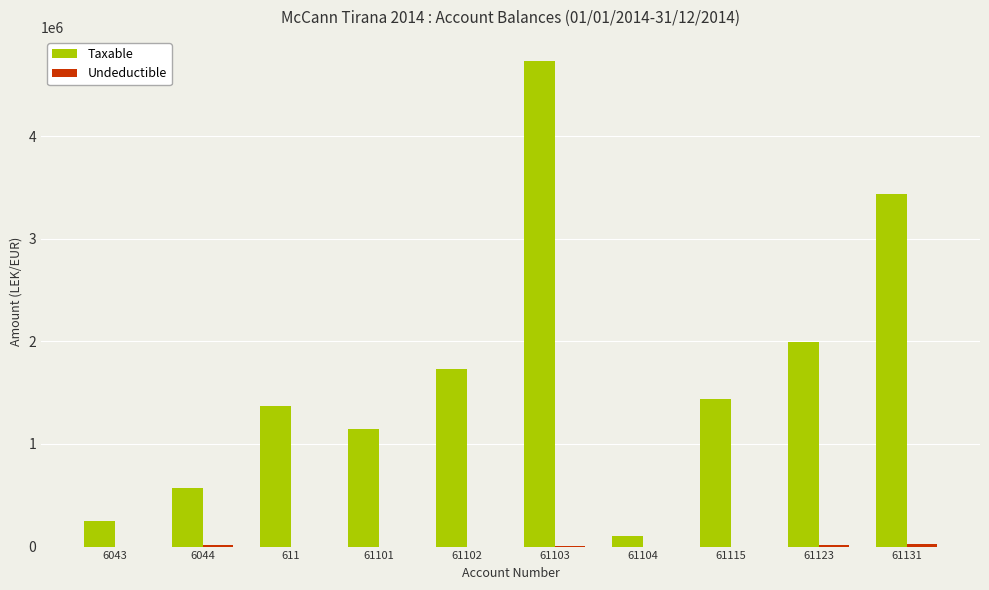

At which label does Taxable first exceed 1433753?

61102